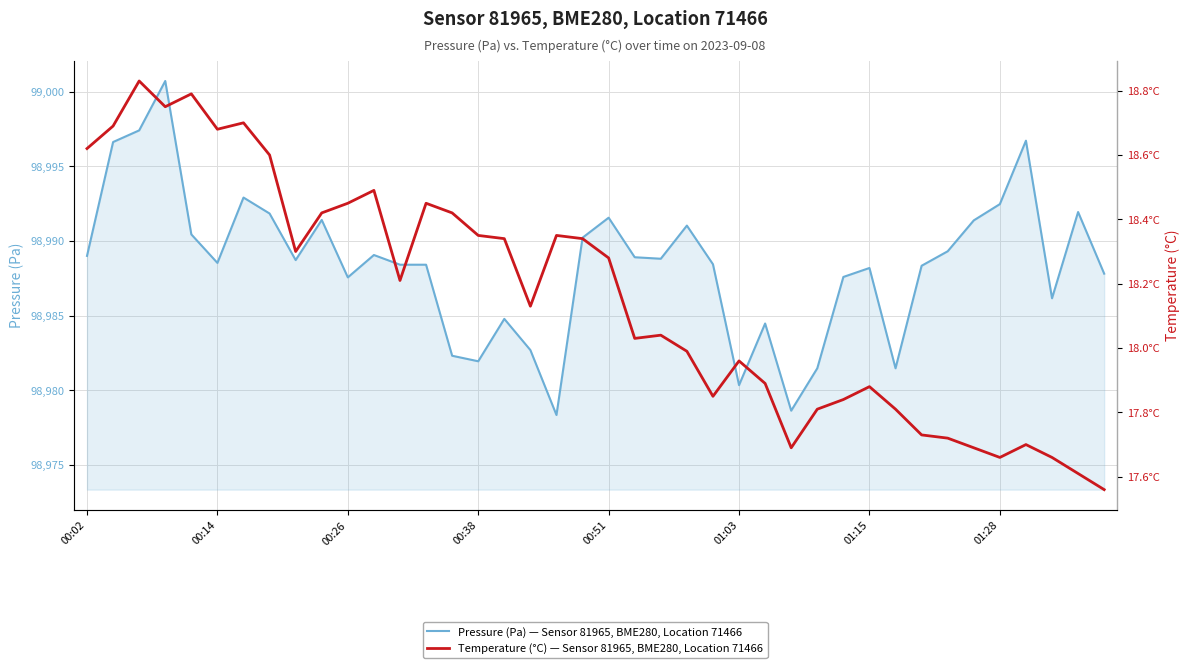

Is it true that Temperature (°C) equals 12.6 at 19?

False